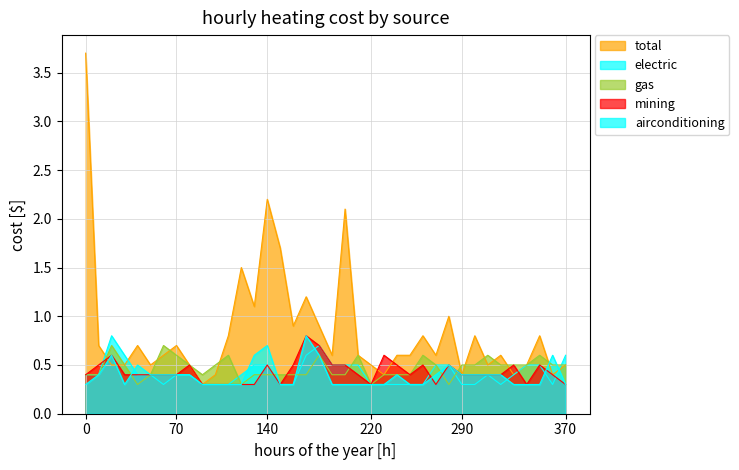

What is the minimum value shown in the chart?

0.3